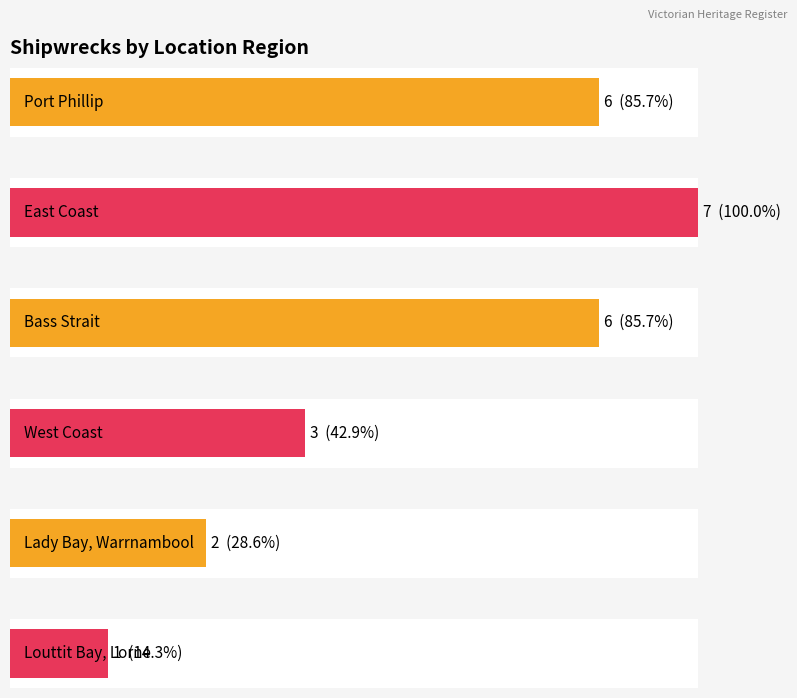

What is the label of the 4th bar from the right?

Bass Strait